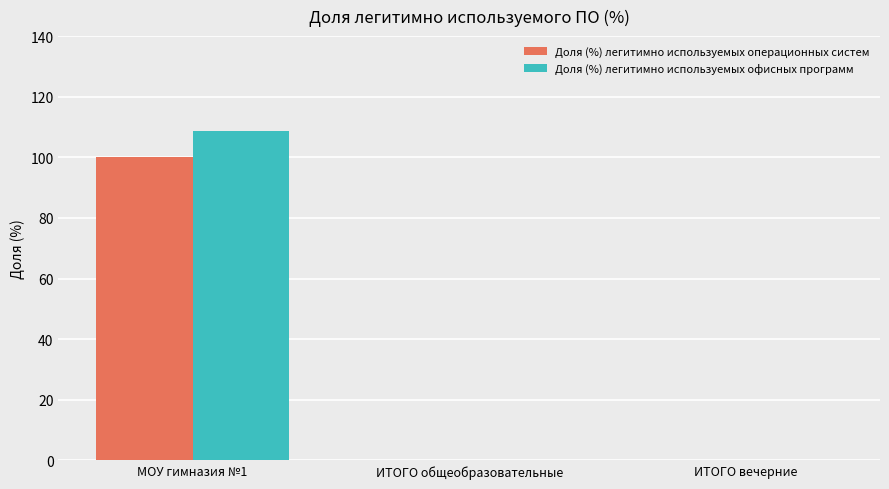

Is the value of Доля (%) легитимно используемых офисных программ at МОУ гимназия №1 greater than the value of Доля (%) легитимно используемых операционных систем at ИТОГО вечерние?

Yes